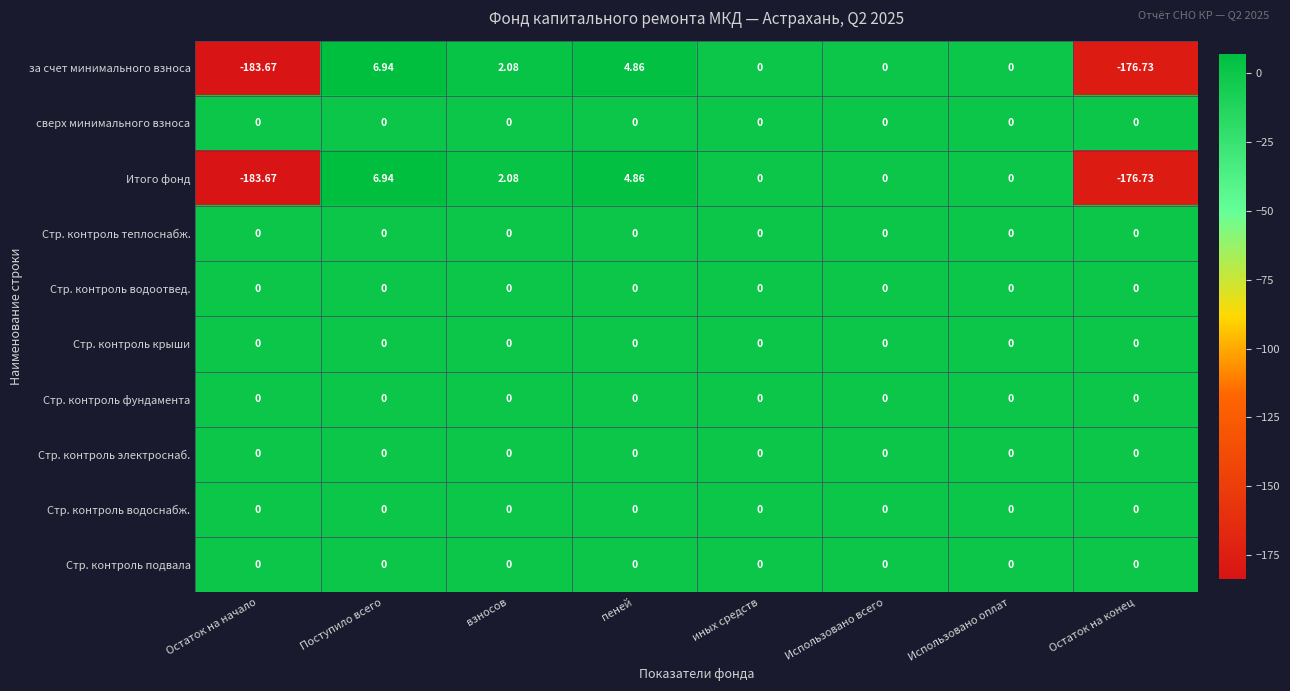

Which label corresponds to the smallest value in the chart?

Остаток на начало